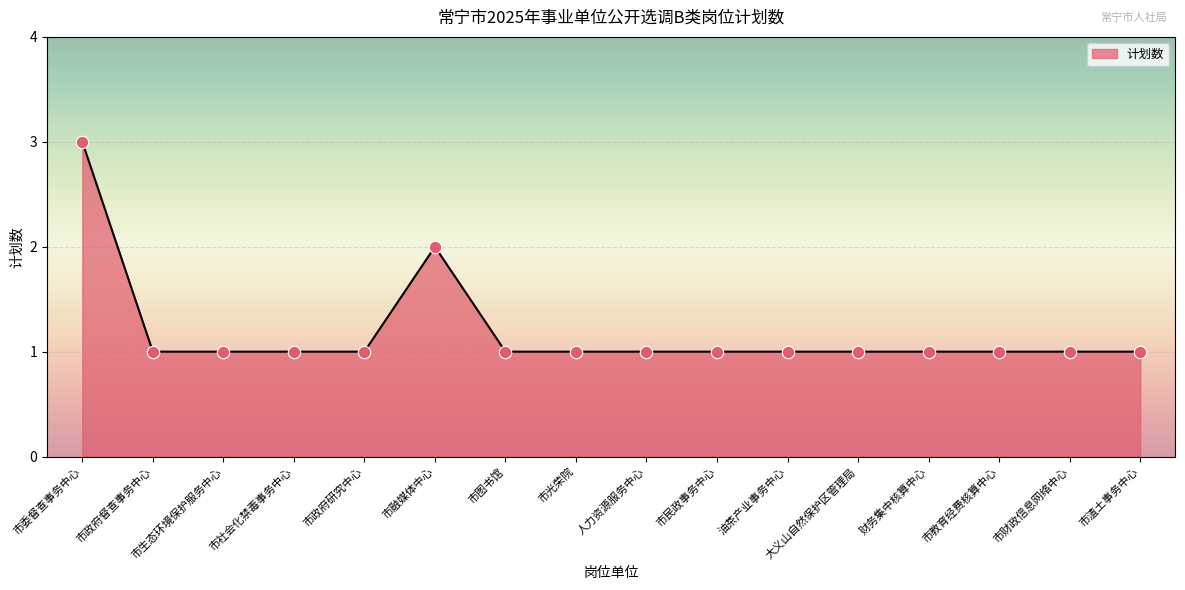

Which has a higher value, 市民政事务中心 or 市融媒体中心?

市融媒体中心